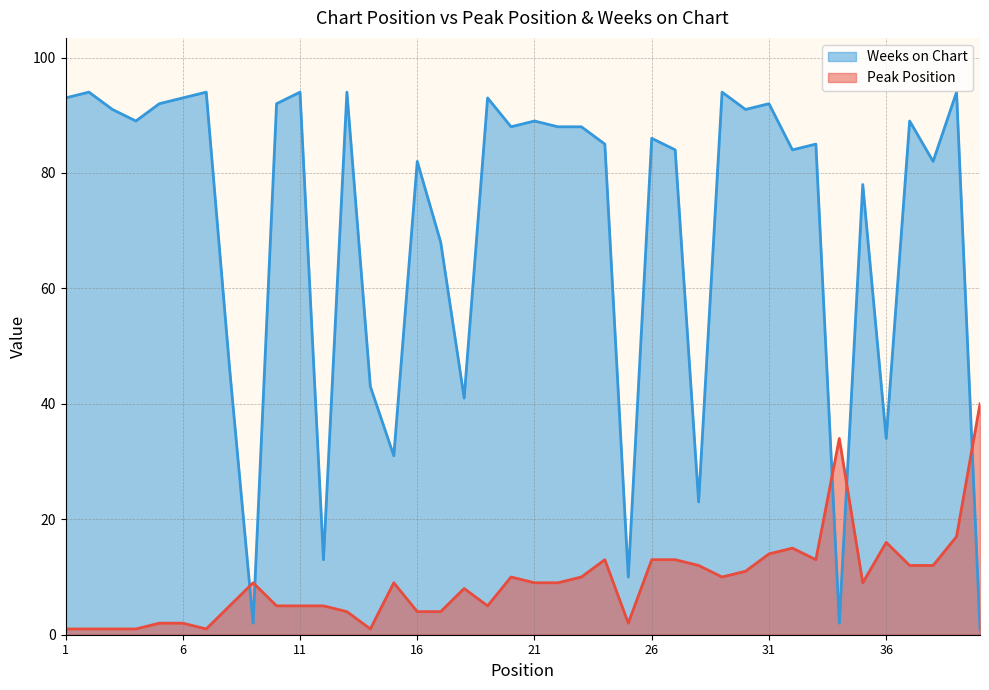

At which category does Peak Position reach its first local valley?

7